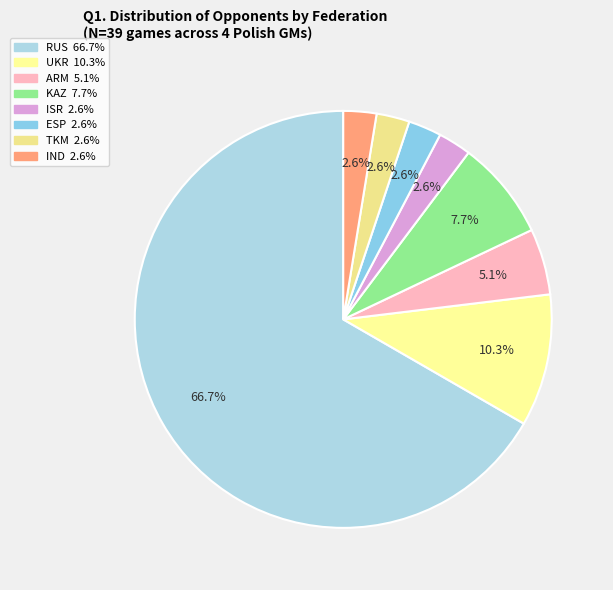

Count the number of slices in the pie.

8